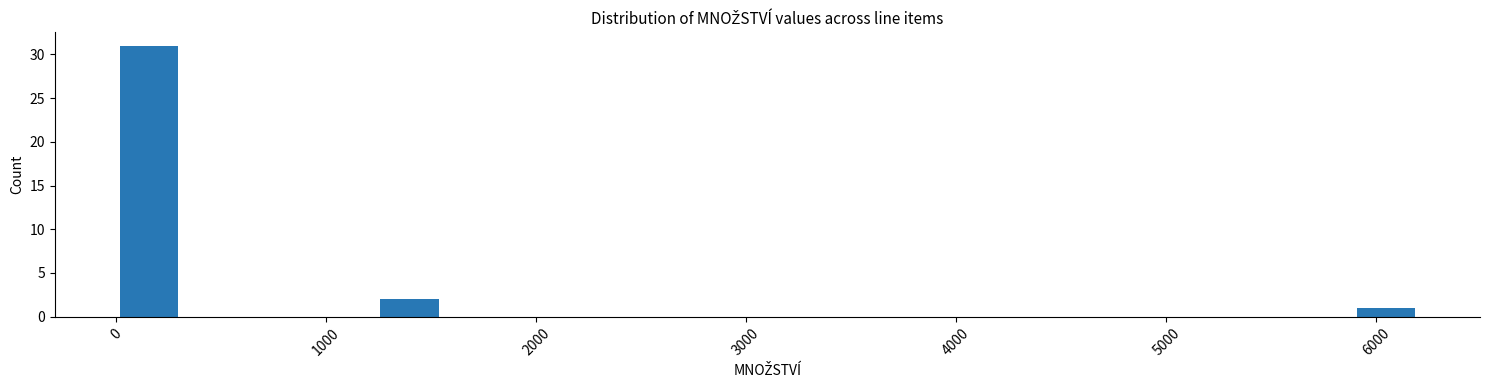

Around what value on the x-axis is the tallest bar? Give the approximate position of its centre, as read against the axis.

200